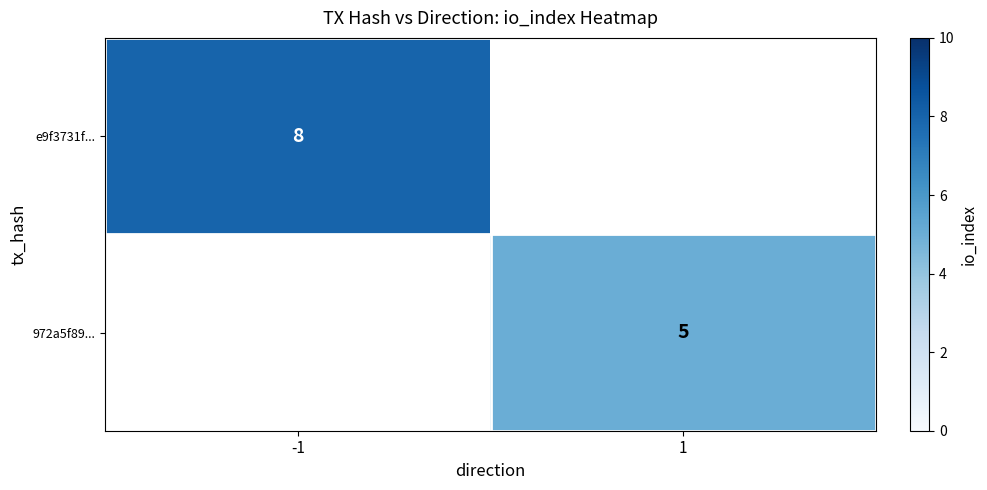

The 972a5f89... series shows 3 at 1. True or false?

False